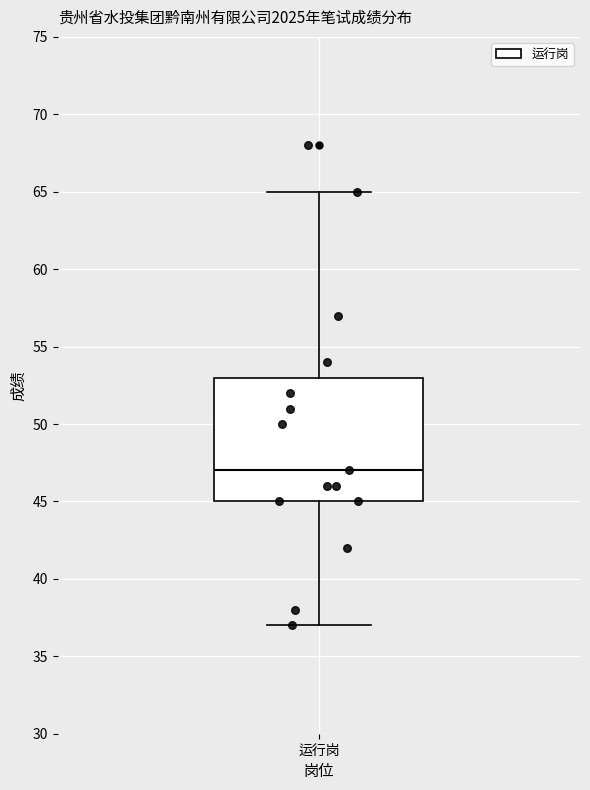

Where does the lower whisker of the box for 运行岗 end on the y-axis? The values are not printed on the chart, so give them approximately, as read against the axis.

37